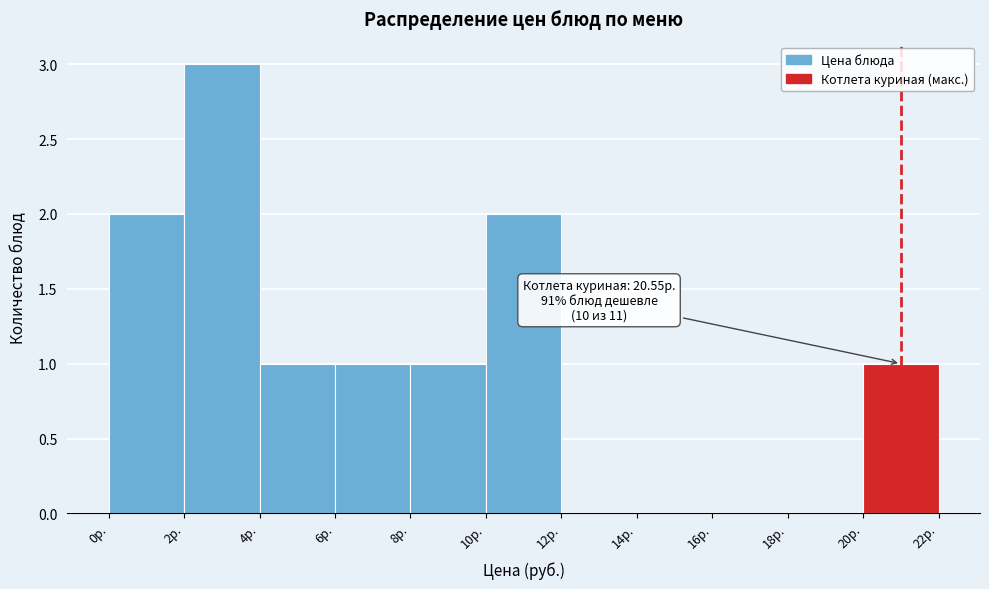

Which range on the x-axis has the tallest bar?

2 to 4